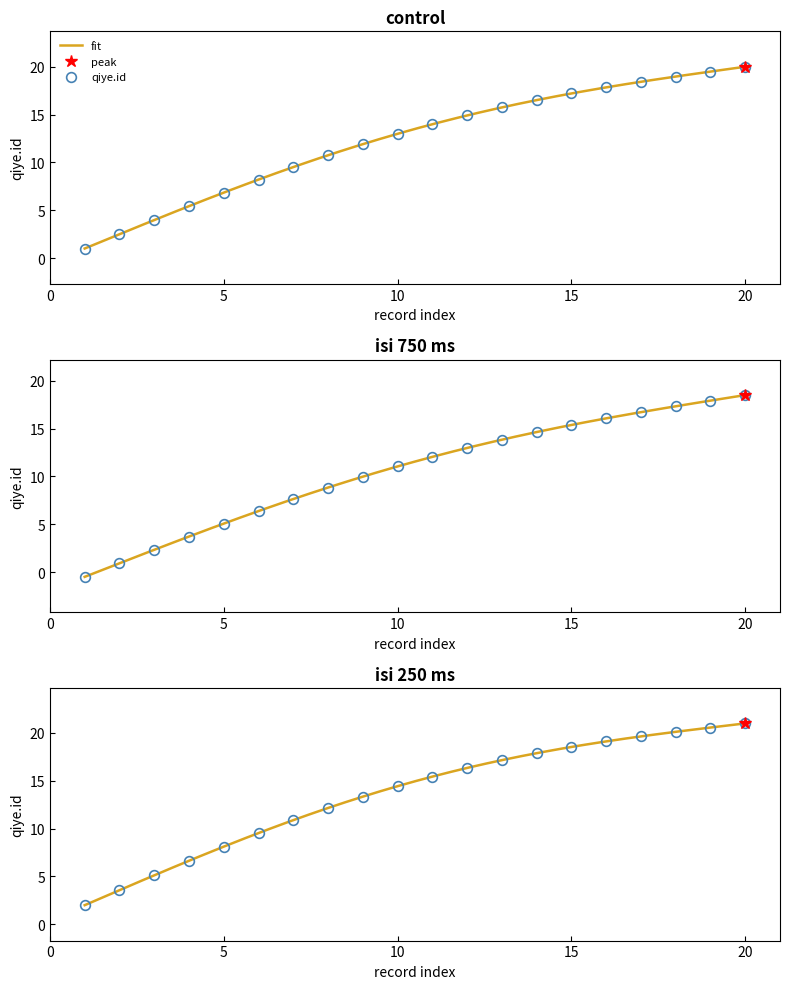

Is this an area chart (filled region under the line)?

No